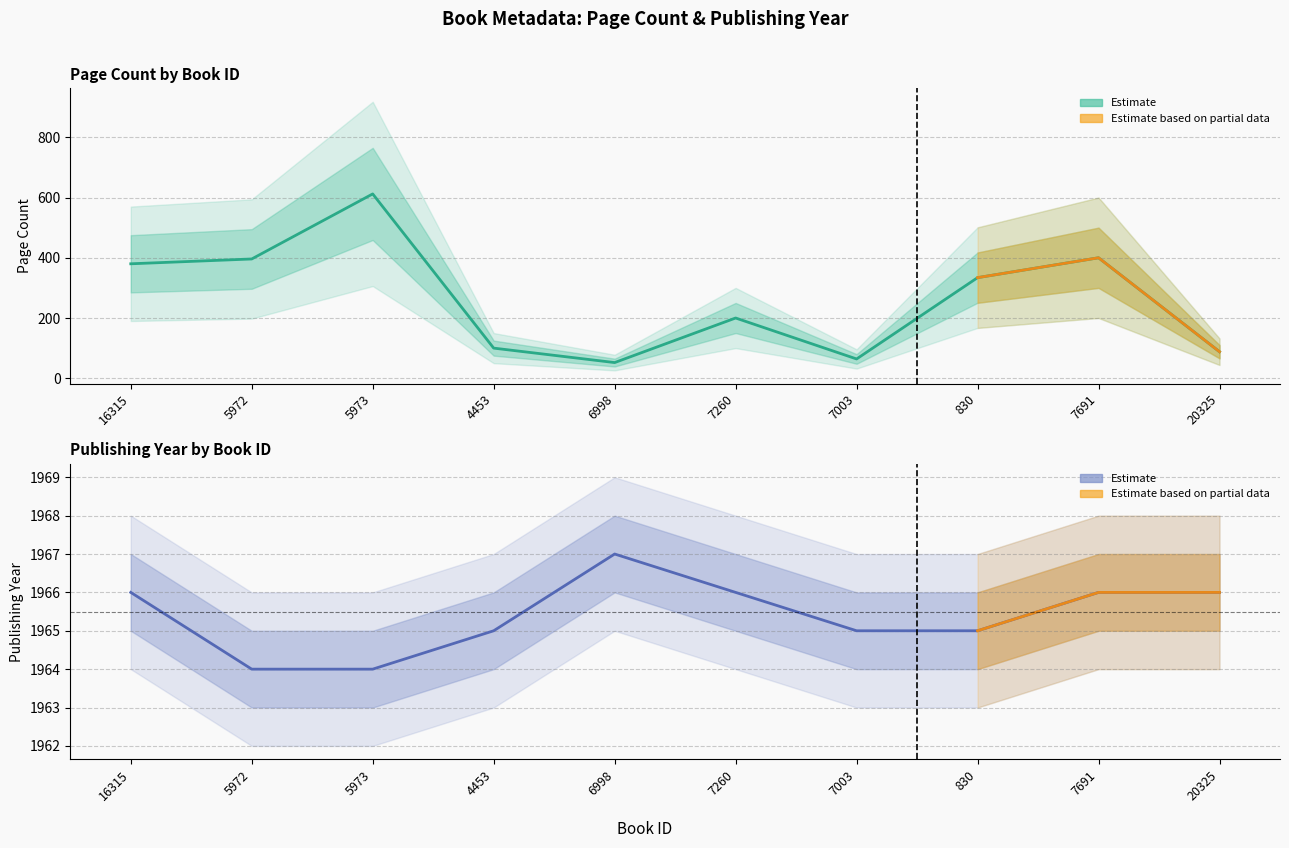

True or false: publishingYear has more than 1 interior local peaks.

False